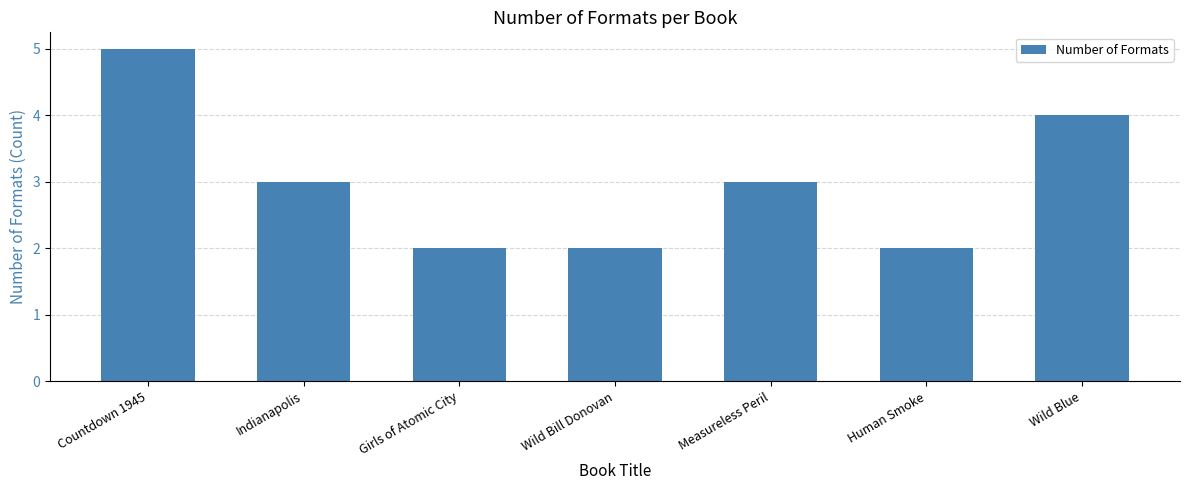

How many values are below 3?

3